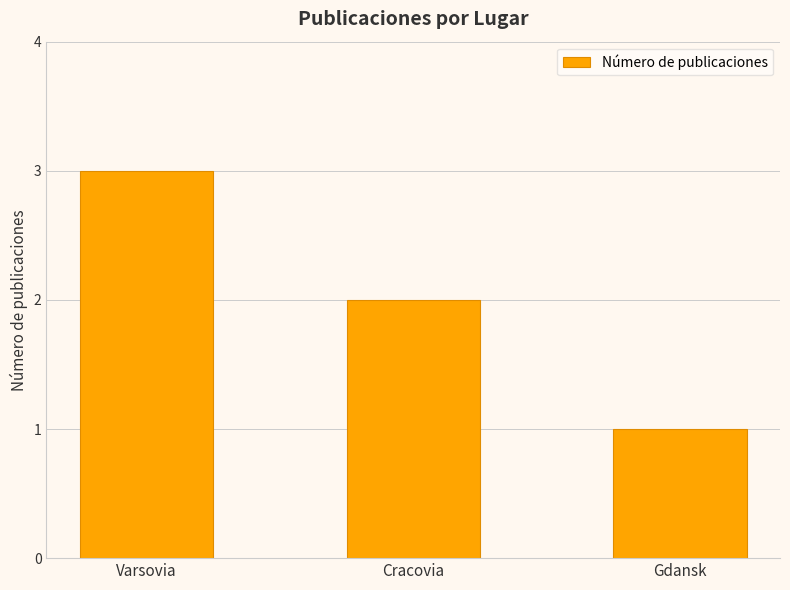

What is the difference between the maximum and minimum values?

2